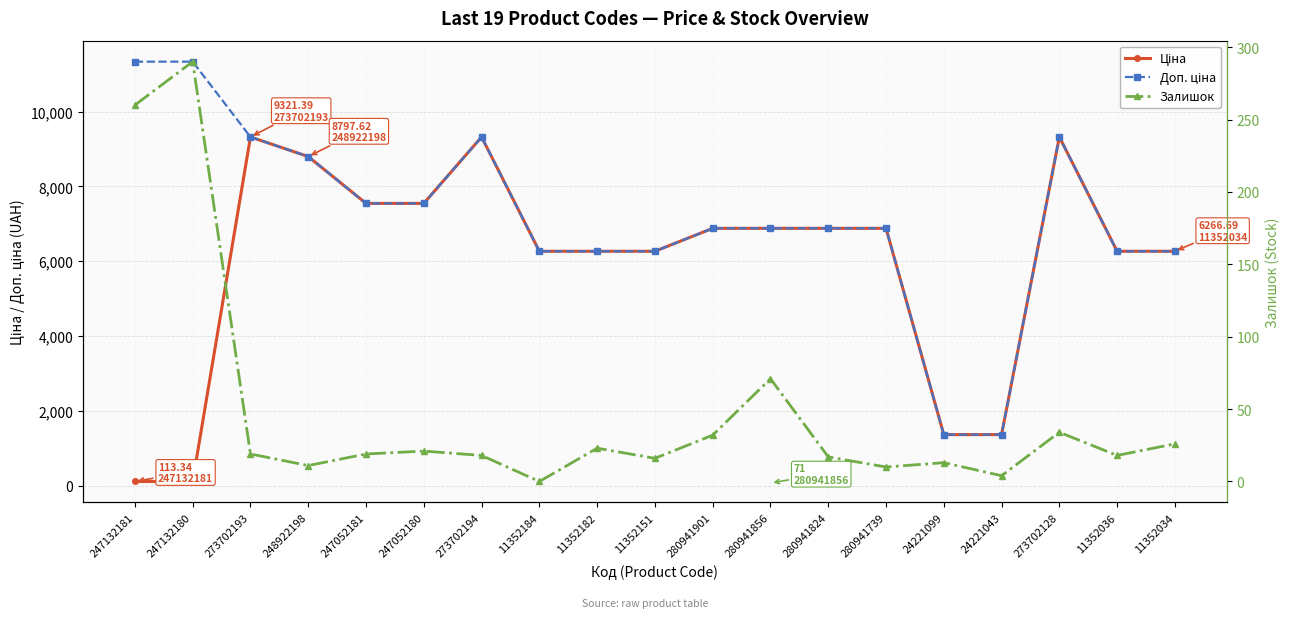

What is the difference between the second highest and minimum values in the Залишок series?

260.0